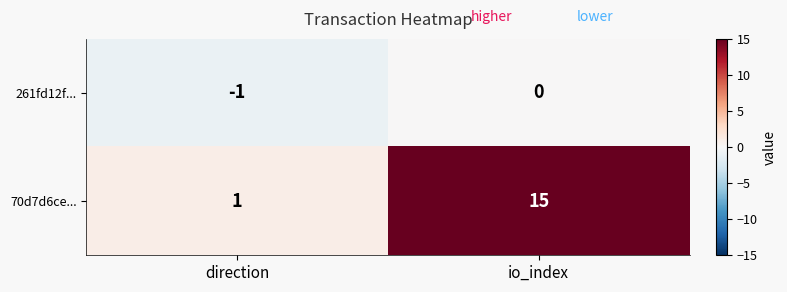

How many distinct data groups are displayed?

2